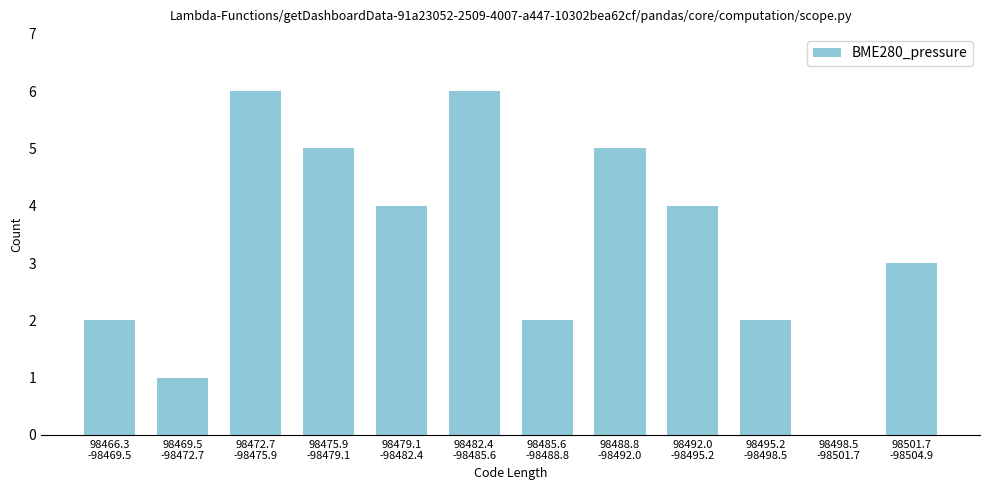

What is the maximum value shown in the chart?

6